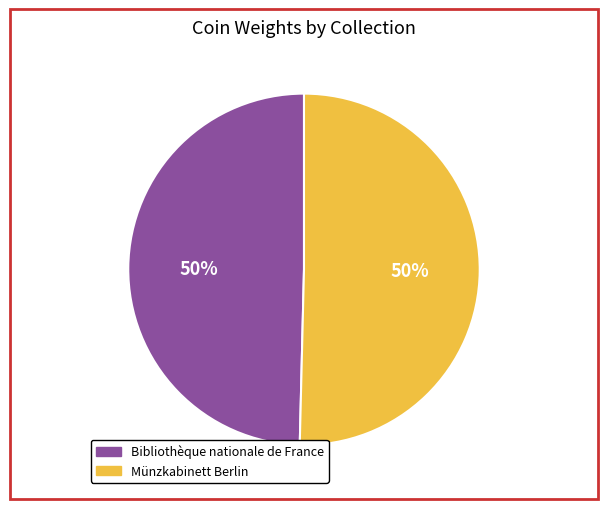

True or false: Münzkabinett Berlin accounts for 50% of the total.

True